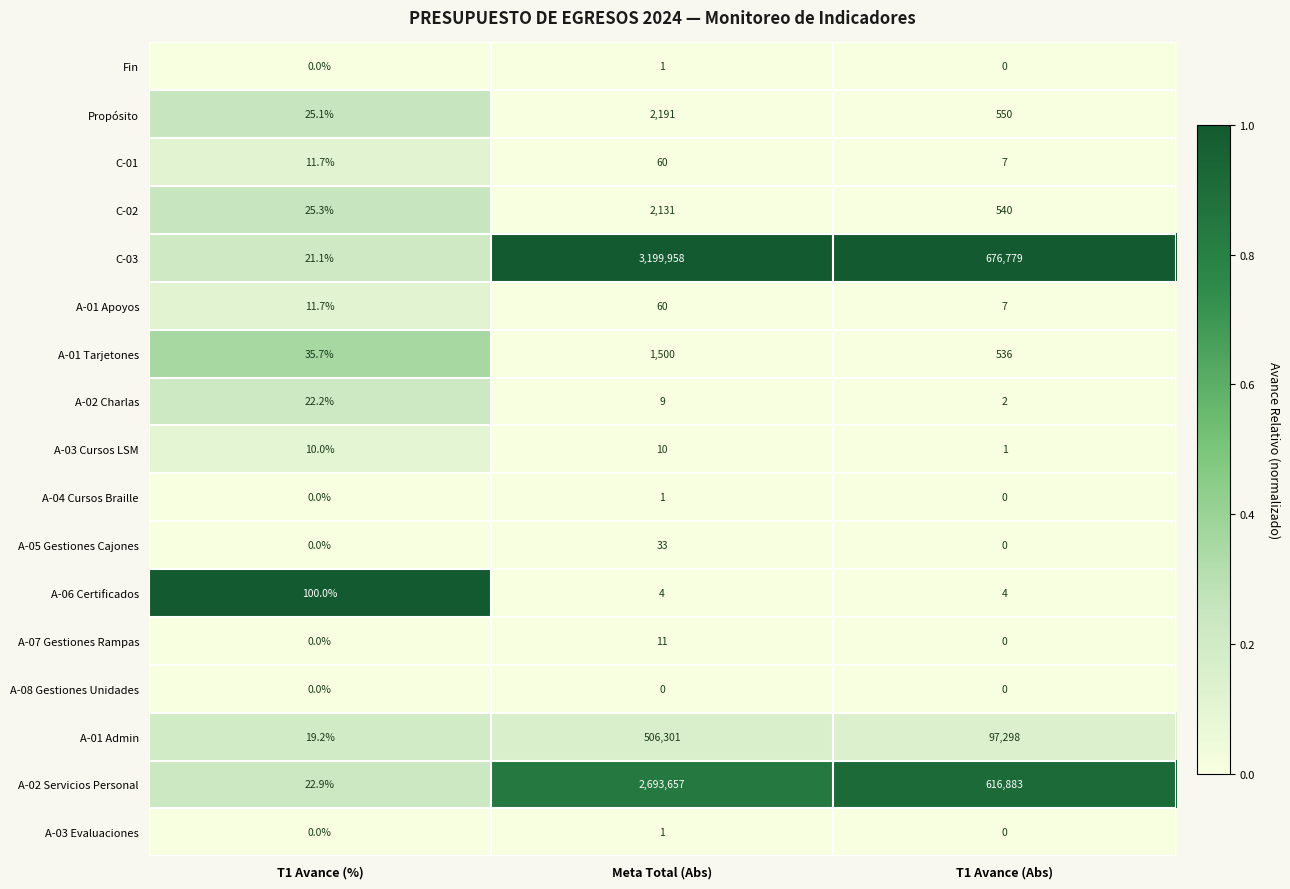

What is the sum of the A-01 Admin values at T1 Avance (%) and Meta Total (Abs)?

506320.2